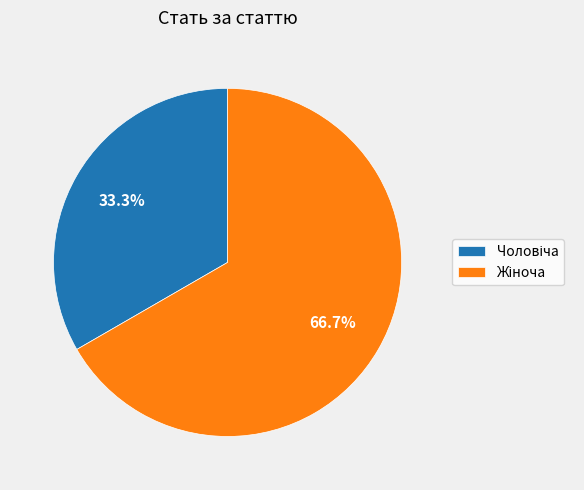

Does any single category account for the majority?

Yes